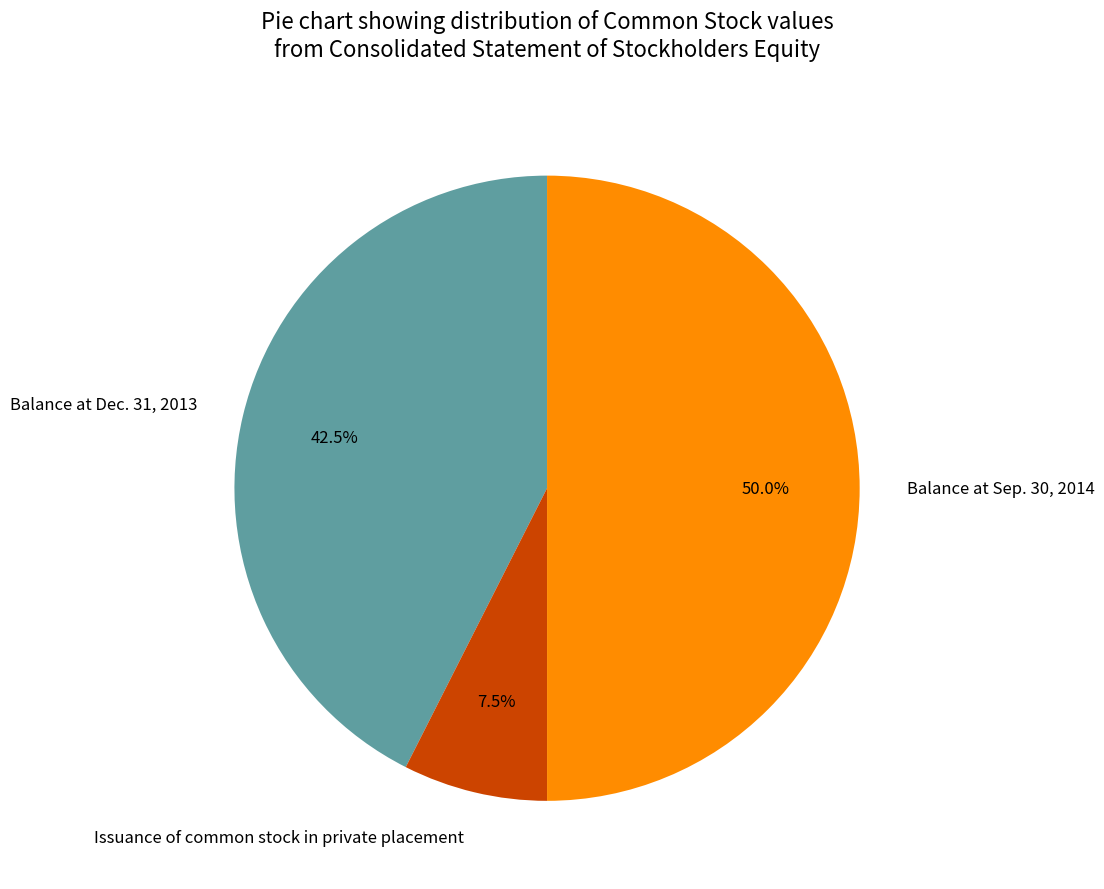

Combined, what portion of the pie is Issuance of common stock in private placement and Balance at Dec. 31, 2013?

50.0%